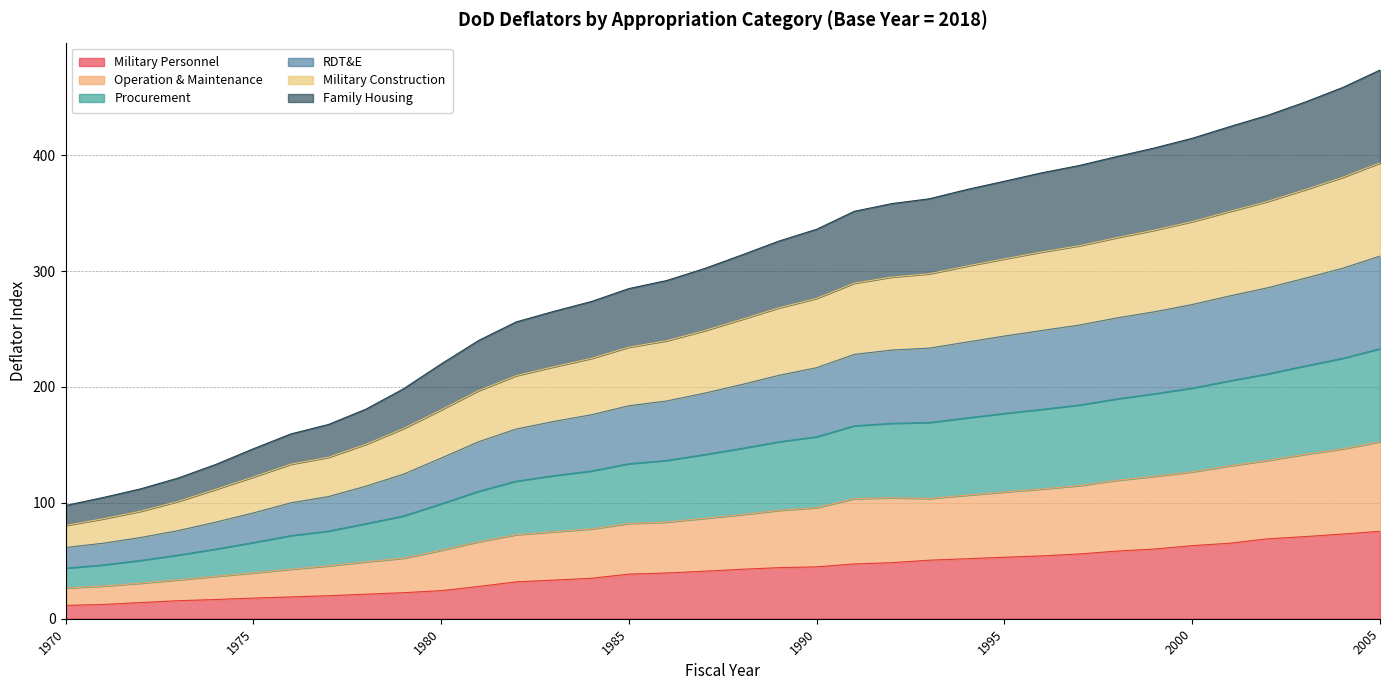

True or false: Procurement and Family Housing intersect in this chart.

False